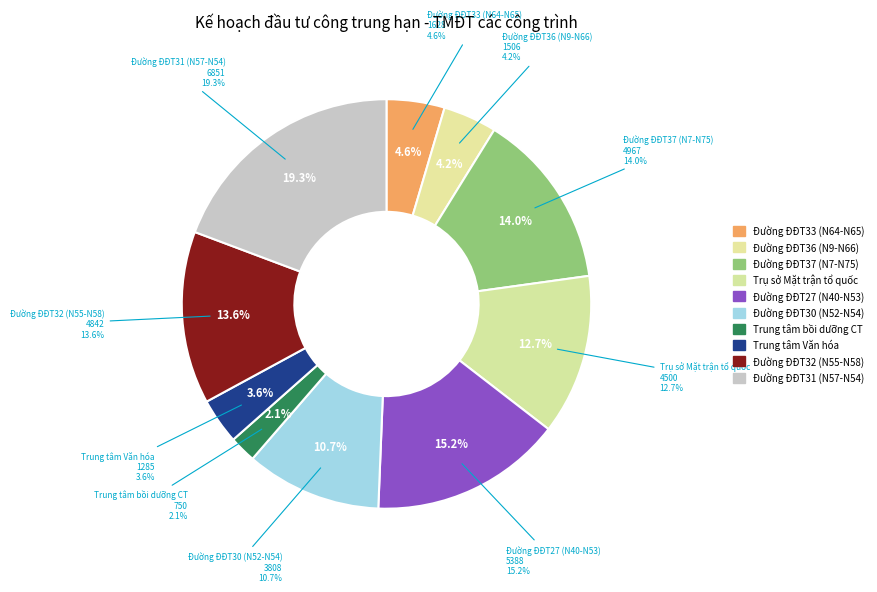

What is the ratio of the value at Đường ĐĐT33 (N64-N65) to the value at Đường ĐĐT37 (N7-N75)?

0.3